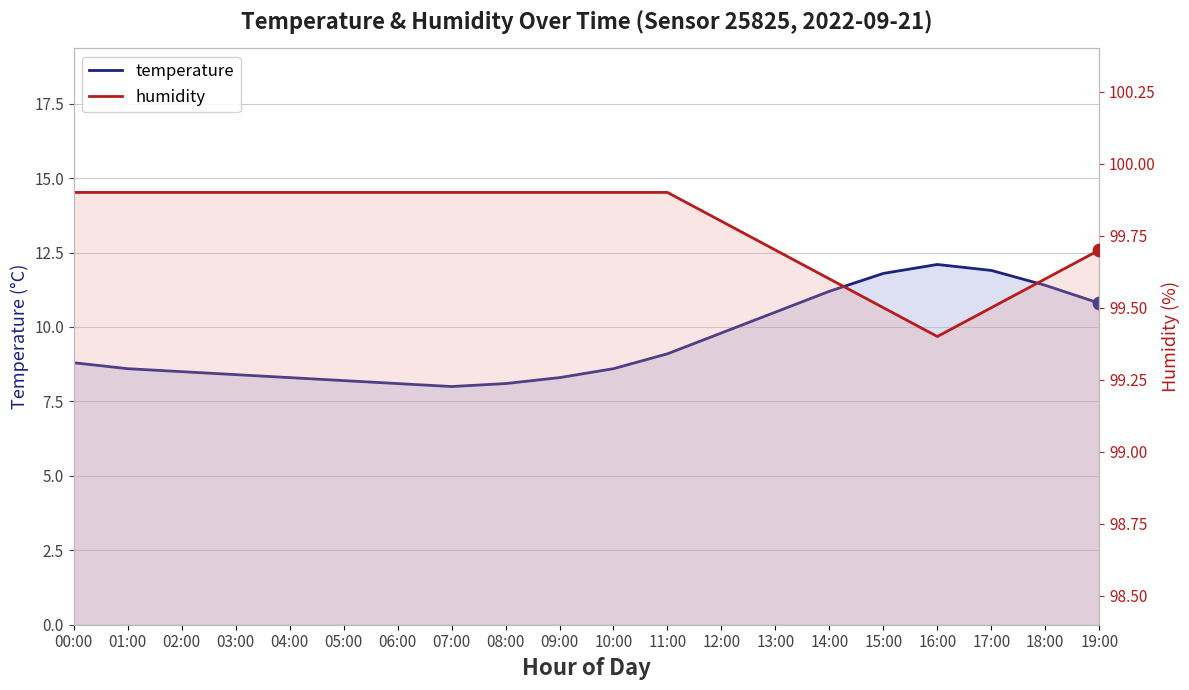

What is the total value across all series at 00:00?

108.7